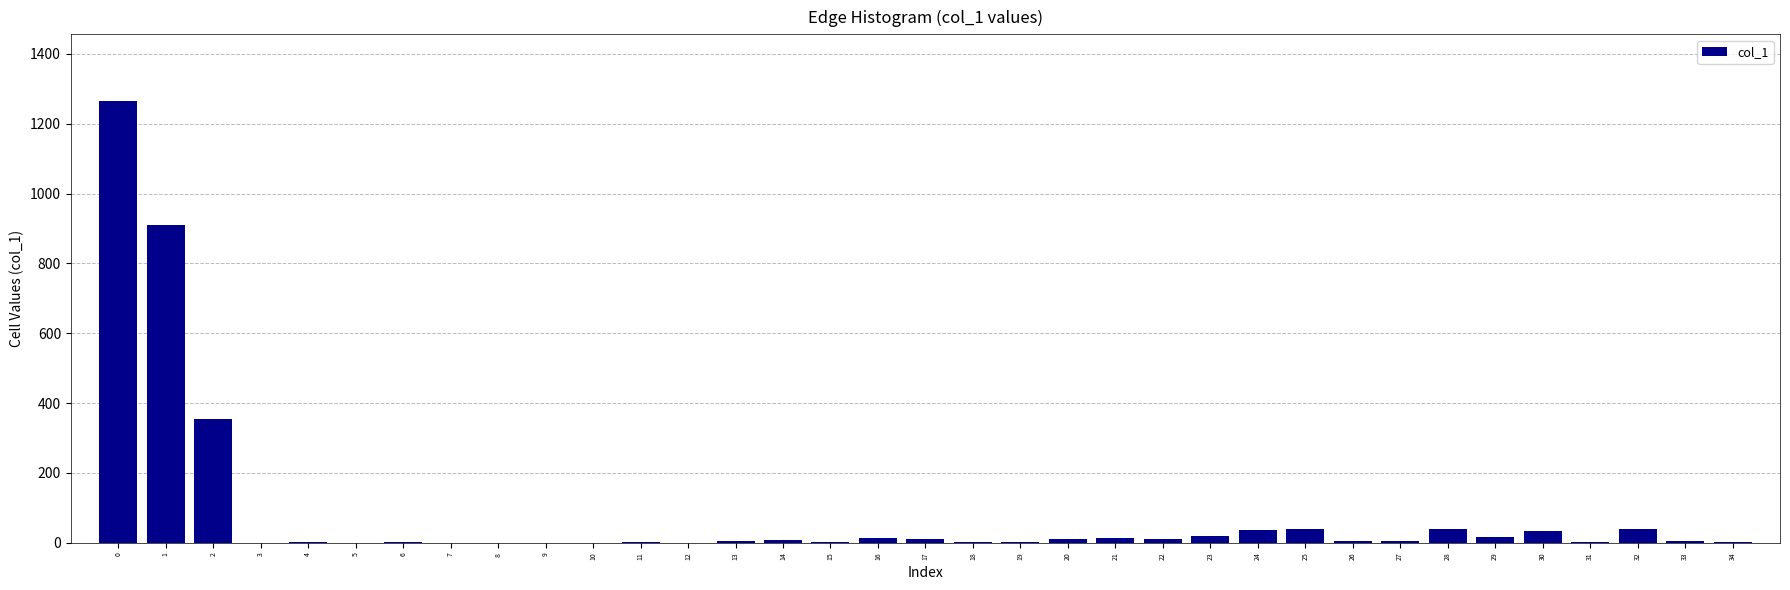

What is the greatest value displayed?

1266